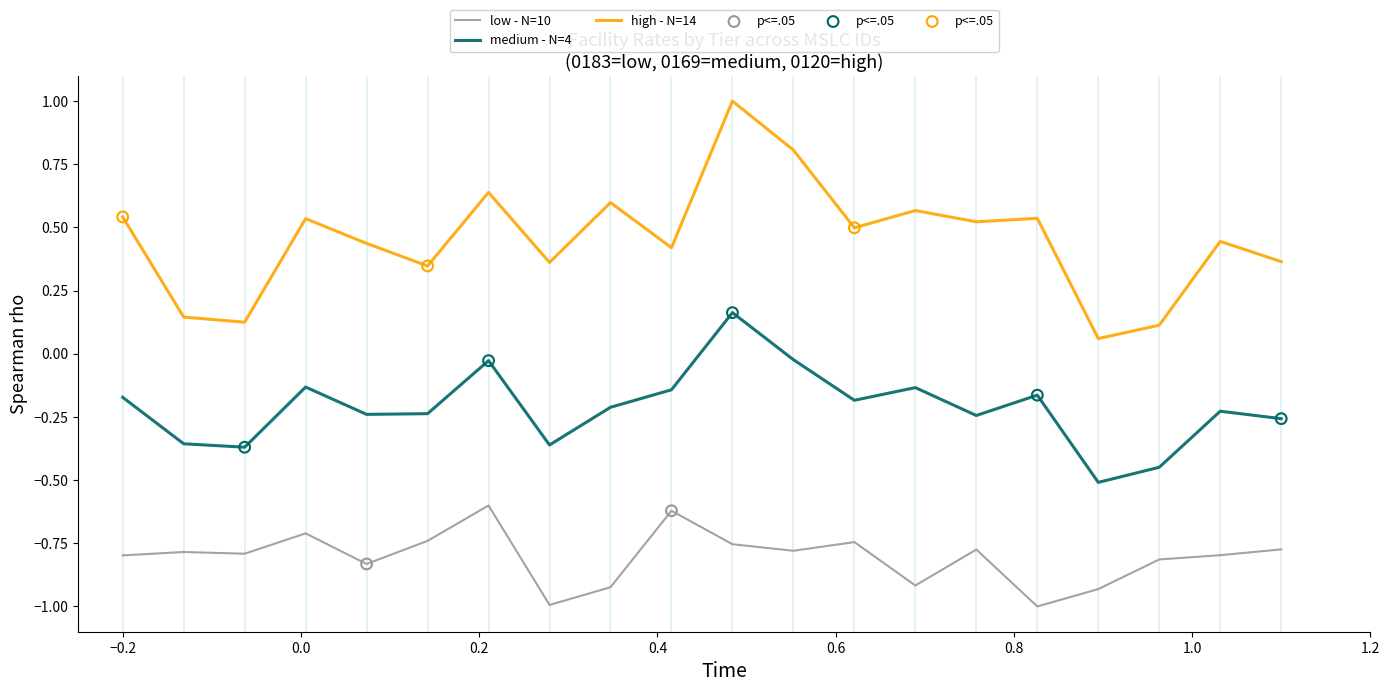

Which series has the largest total across all categories?

high - N=14